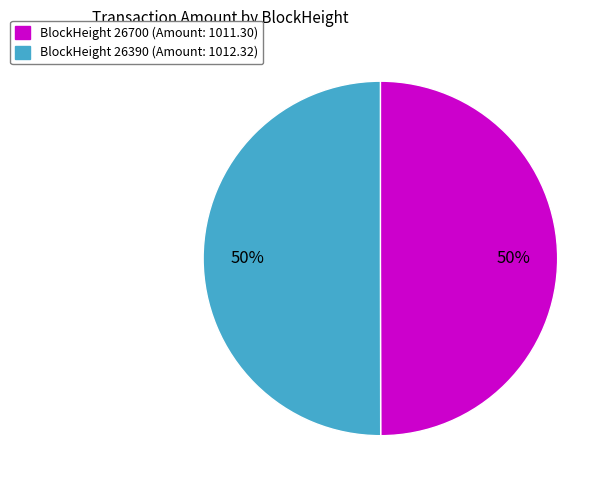

To the nearest percent, what is the average slice percentage?

50%